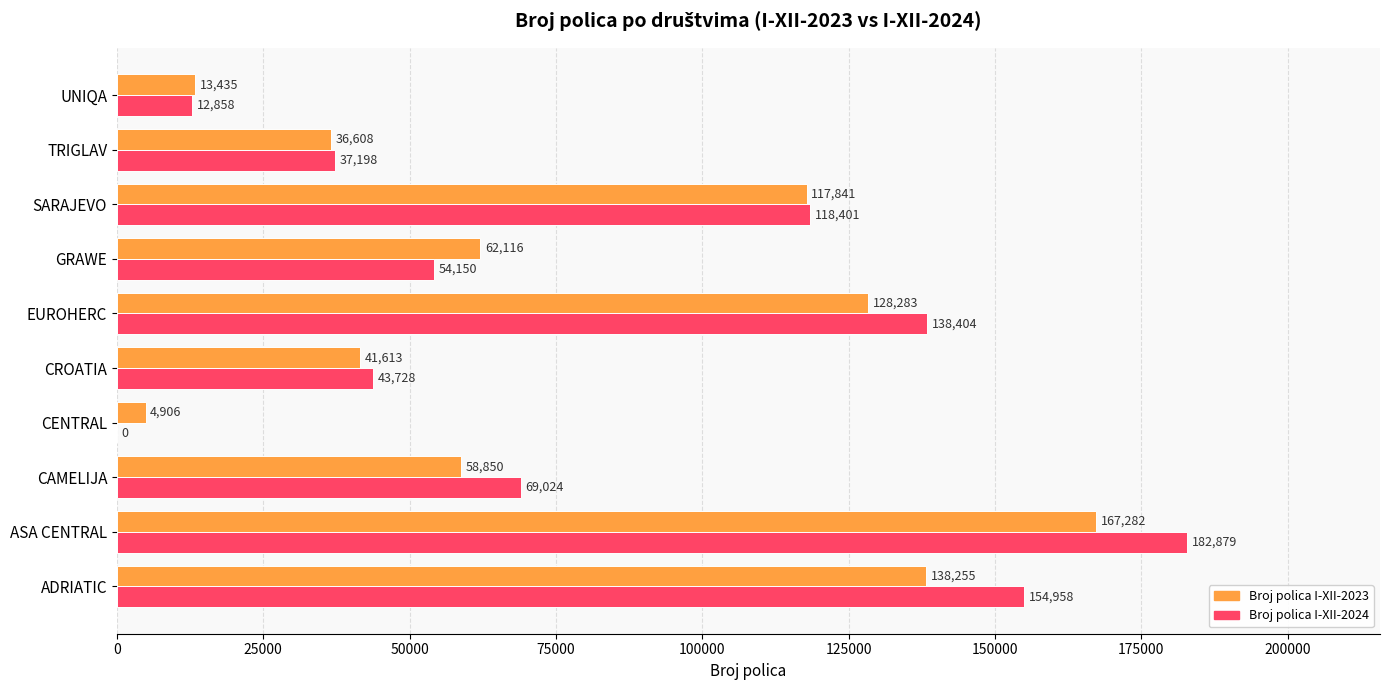

What is the maximum value for Broj polica I-XII-2024?

182879